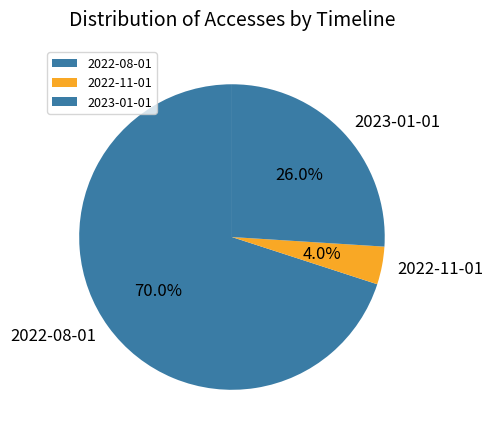

Does 2022-08-01 represent more than half of the total?

Yes